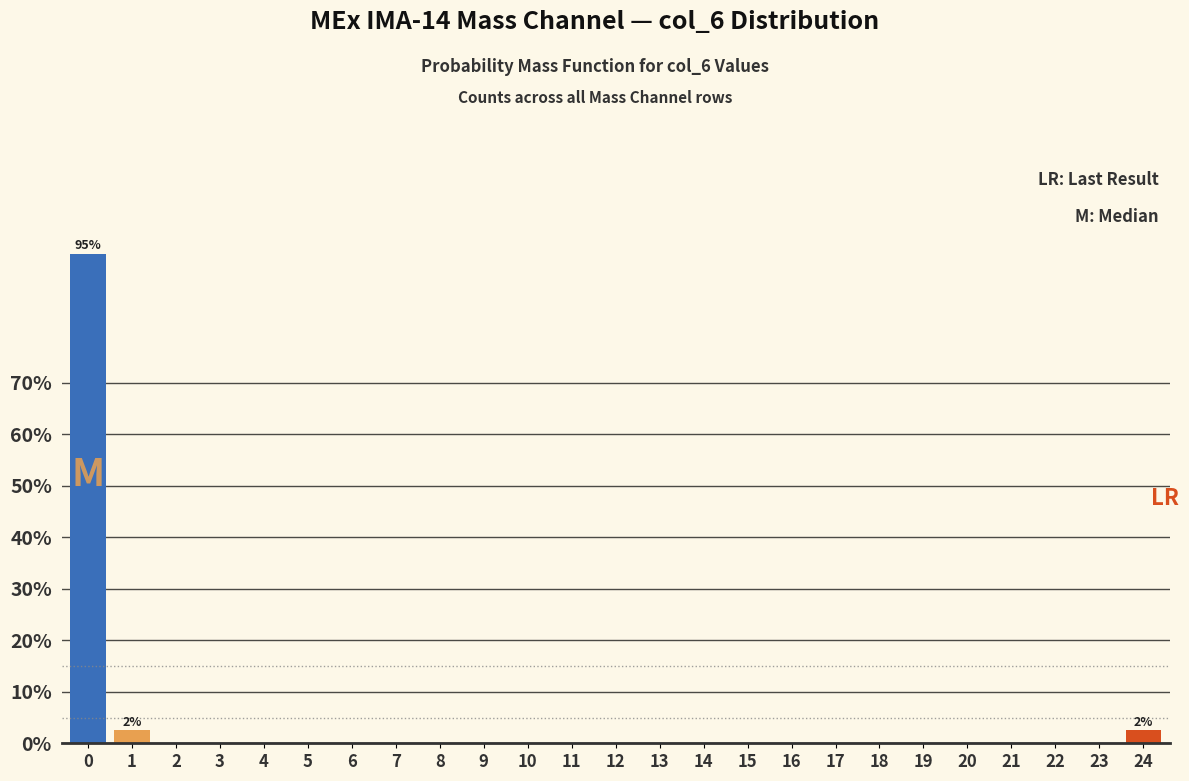

Reading left to right, extract all data points from this chart.

0=95.0	1=2.5	2=0.0	3=0.0	4=0.0	5=0.0	6=0.0	7=0.0	8=0.0	9=0.0	10=0.0	11=0.0	12=0.0	13=0.0	14=0.0	15=0.0	16=0.0	17=0.0	18=0.0	19=0.0	20=0.0	21=0.0	22=0.0	23=0.0	24=2.5